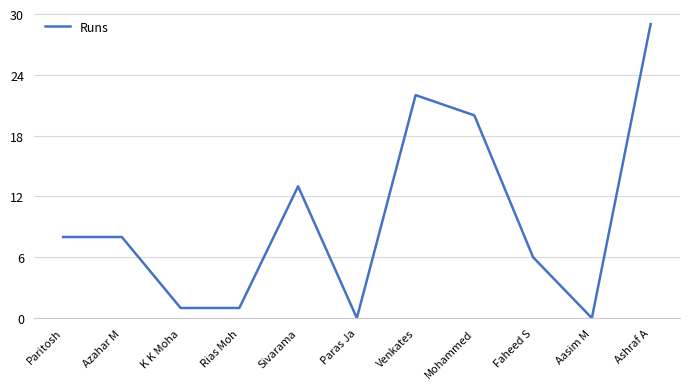

What is the sum of the values at Ashraf A and K K Moha?

30